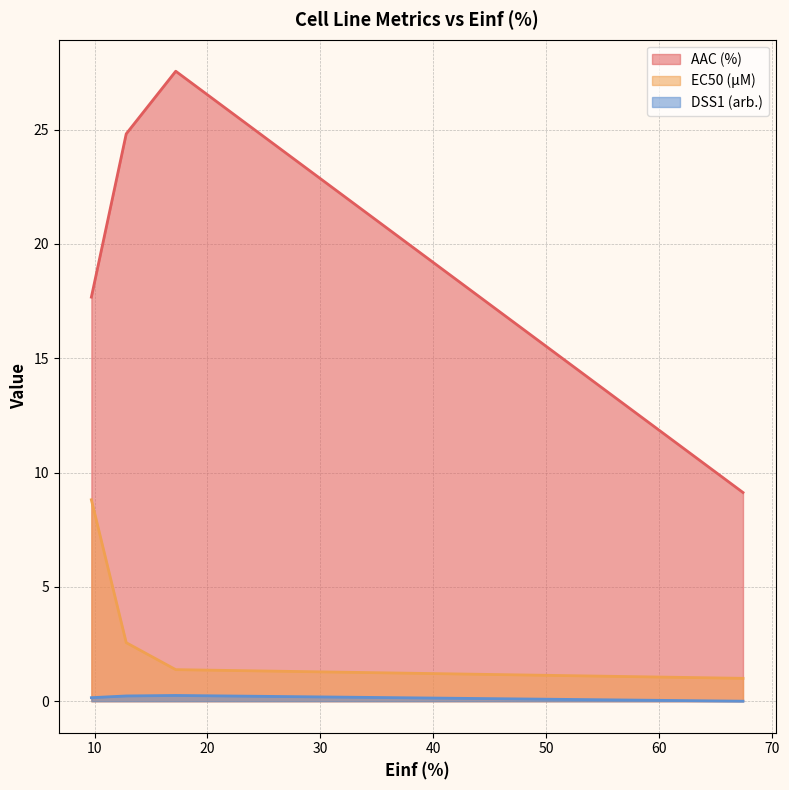

What is the minimum value for AAC (%)?

9.1